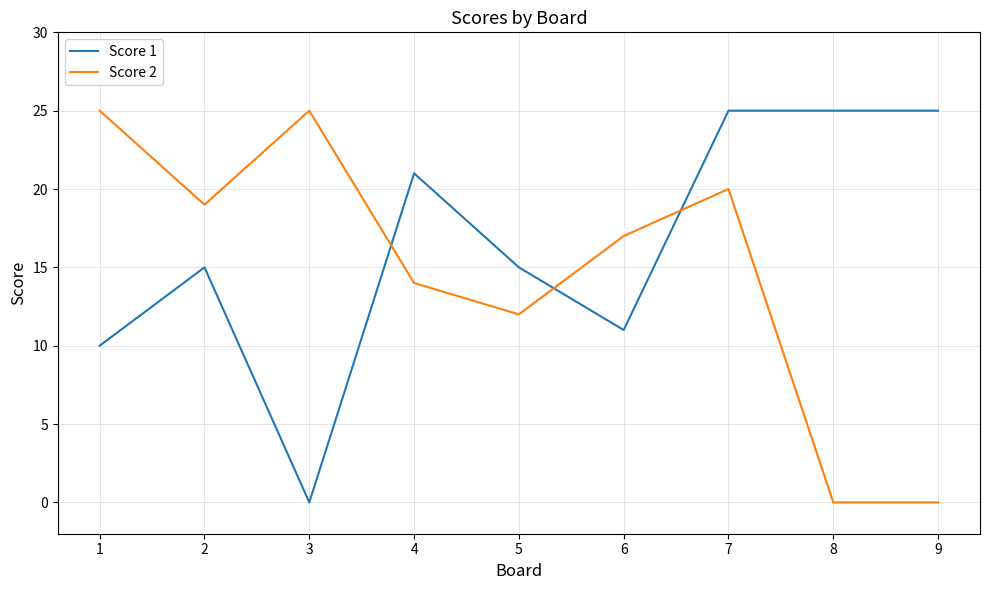

How many lines are shown in the chart?

2